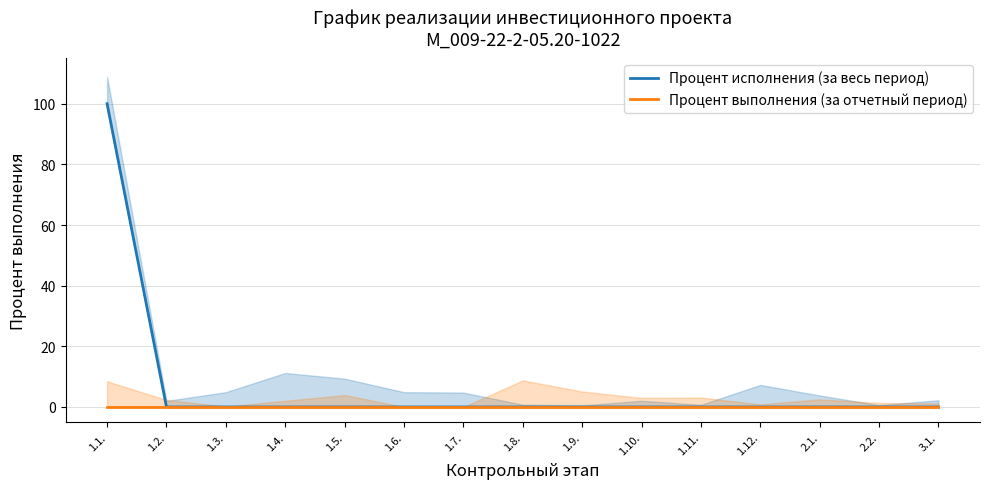

True or false: Процент исполнения (за весь период) and Процент выполнения (за отчетный период) intersect in this chart.

False